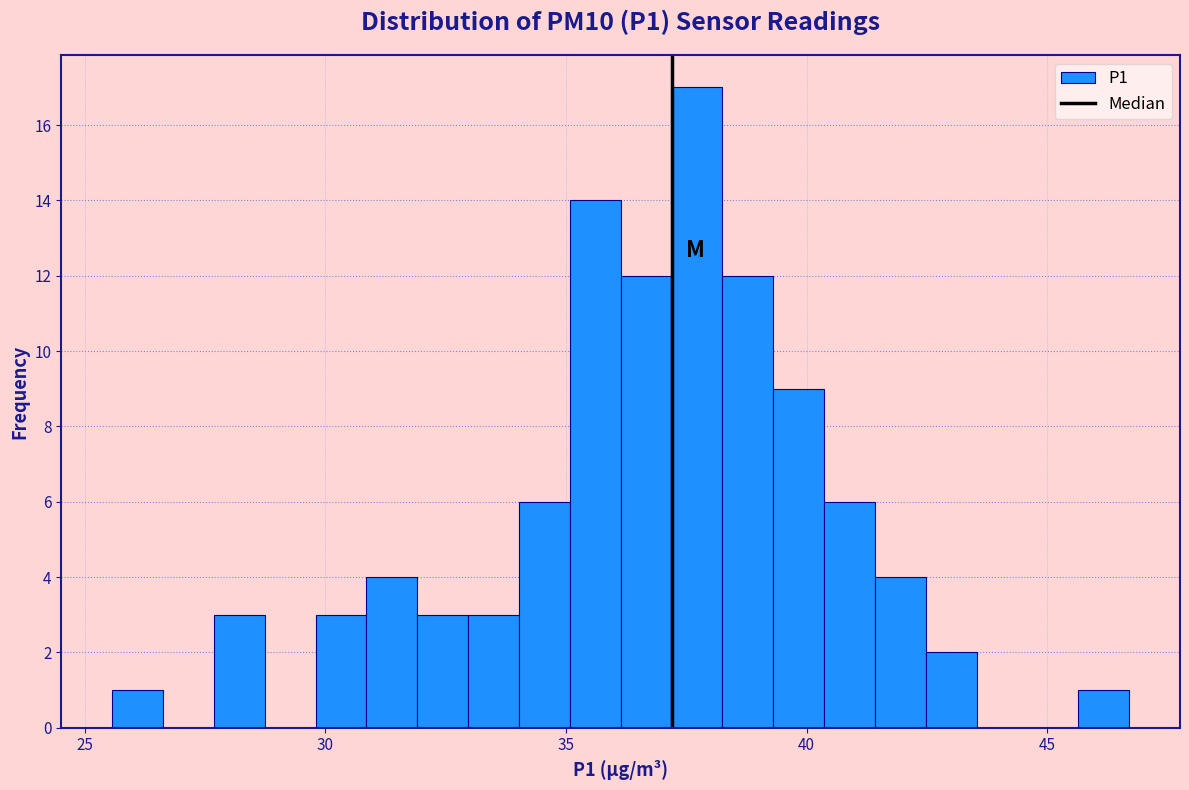

Read against the x-axis, roughly where is the centre of the tallest bar?

37.5